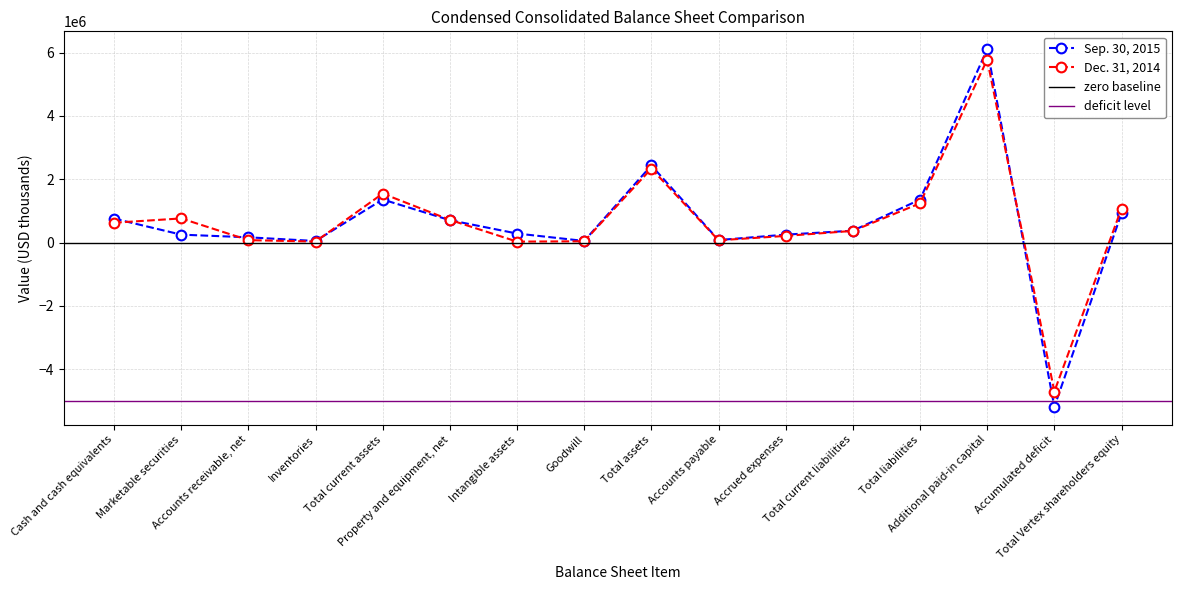

At which label does Dec. 31, 2014 first exceed 625259?

Marketable securities